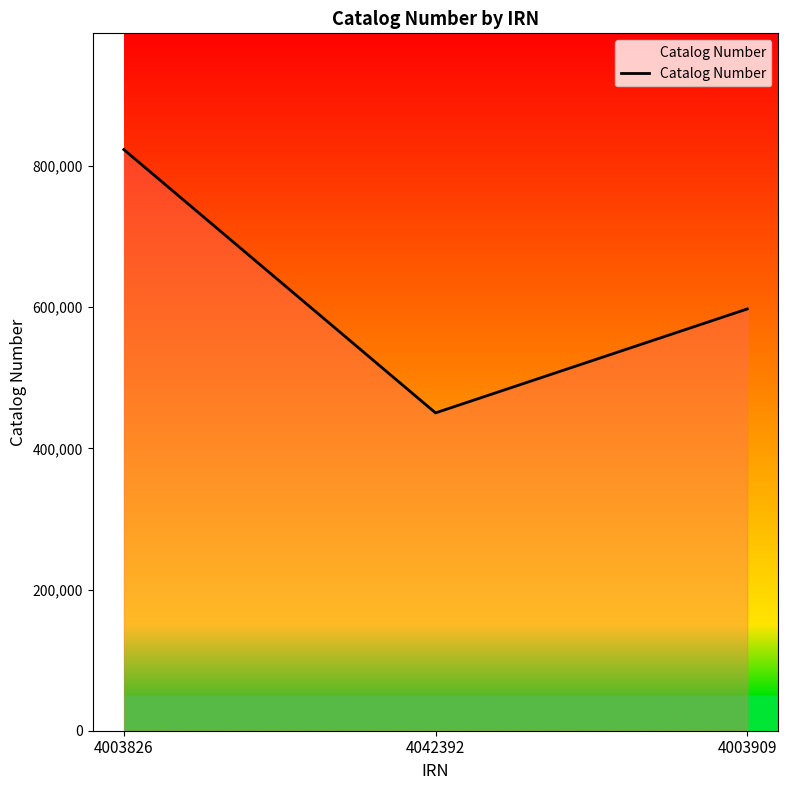

What is the sum of the values at 4042392 and 4003909?

1047929